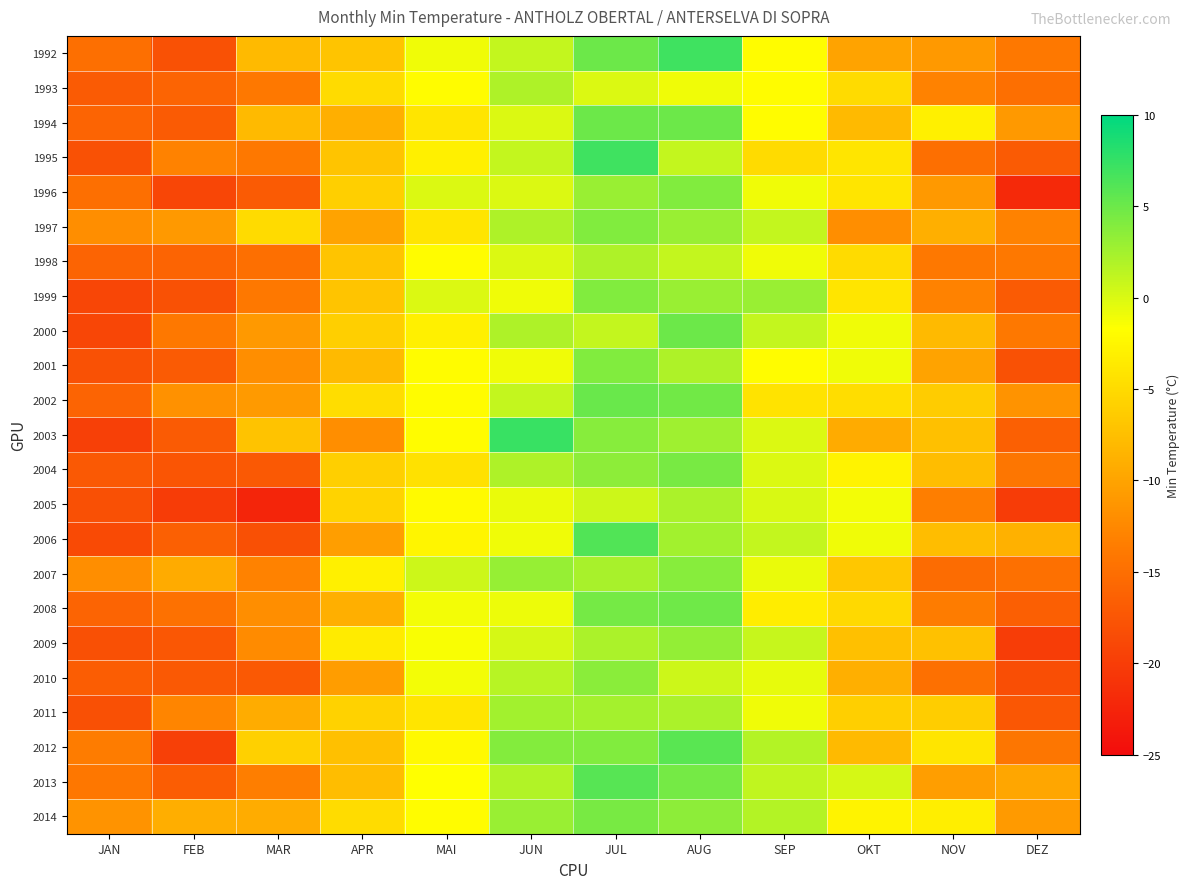

At OKT, list the series in order from smallest to largest.

1997, 1992, 2003, 2010, 1994, 2012, 2009, 2007, 2011, 2008, 1993, 1998, 2002, 1995, 1996, 1999, 2004, 2014, 2005, 2000, 2001, 2006, 2013